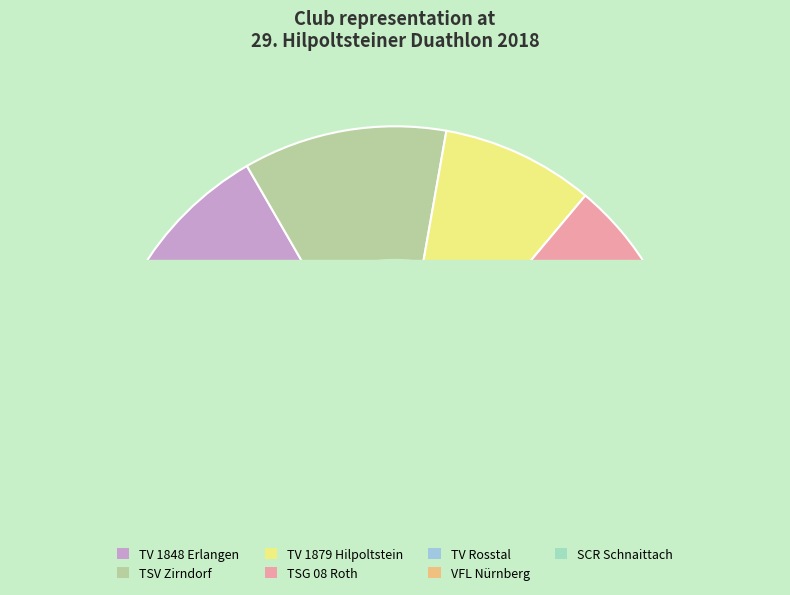

Combined, what portion of the pie is TV 1848 Erlangen and SCR Schnaittach?

38.9%